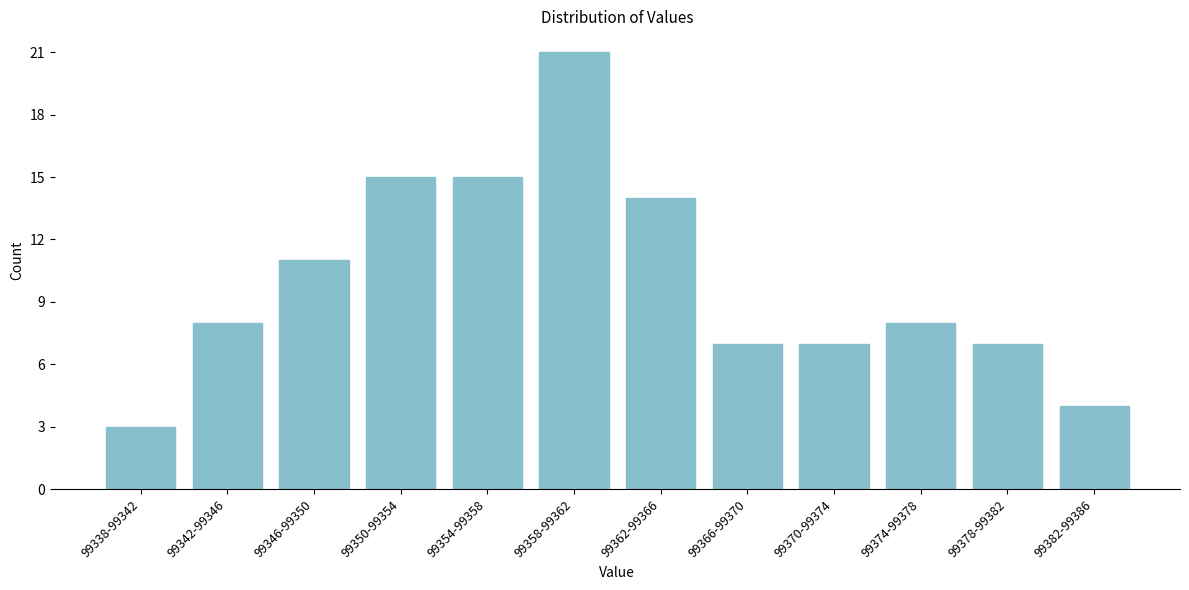

Reading left to right, transcribe all the data shown in this chart.

99338-99342=3	99342-99346=8	99346-99350=11	99350-99354=15	99354-99358=15	99358-99362=21	99362-99366=14	99366-99370=7	99370-99374=7	99374-99378=8	99378-99382=7	99382-99386=4